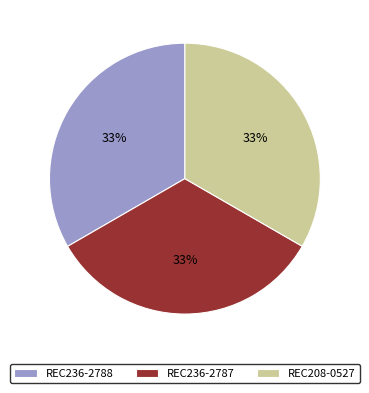

To the nearest percent, what percentage of the pie is REC236-2788?

33%